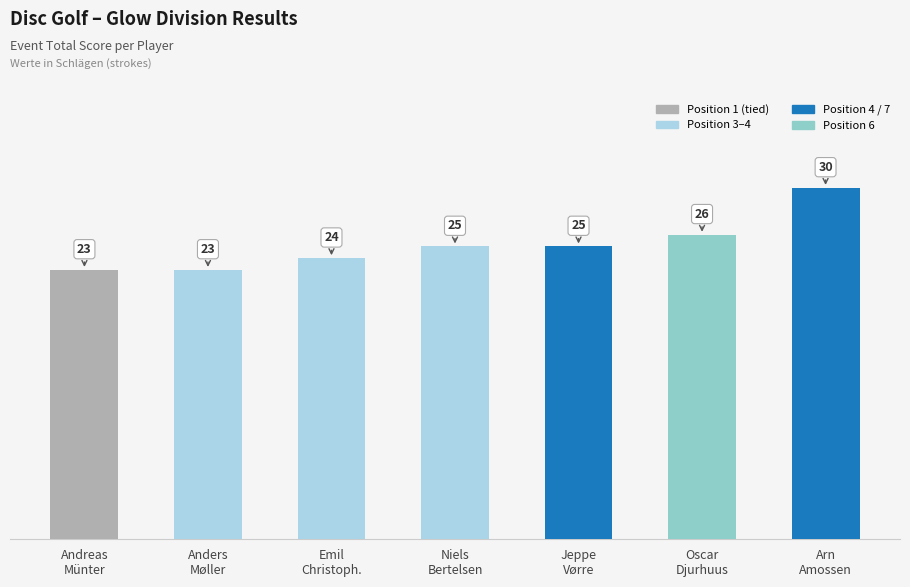

What is the sum of all values?

176